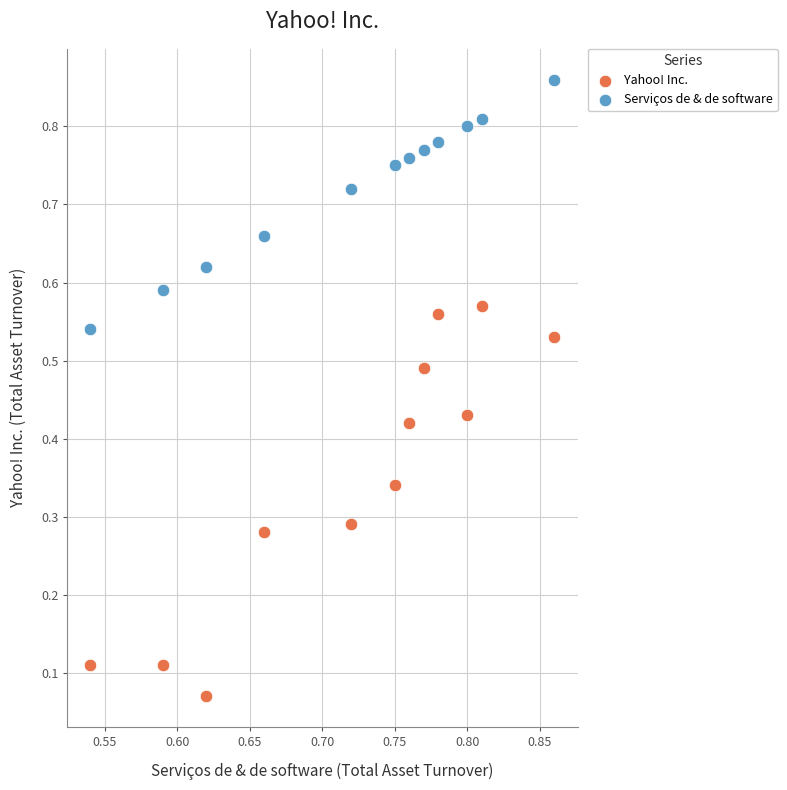

Which series reaches the minimum Y coordinate?

Yahoo! Inc.